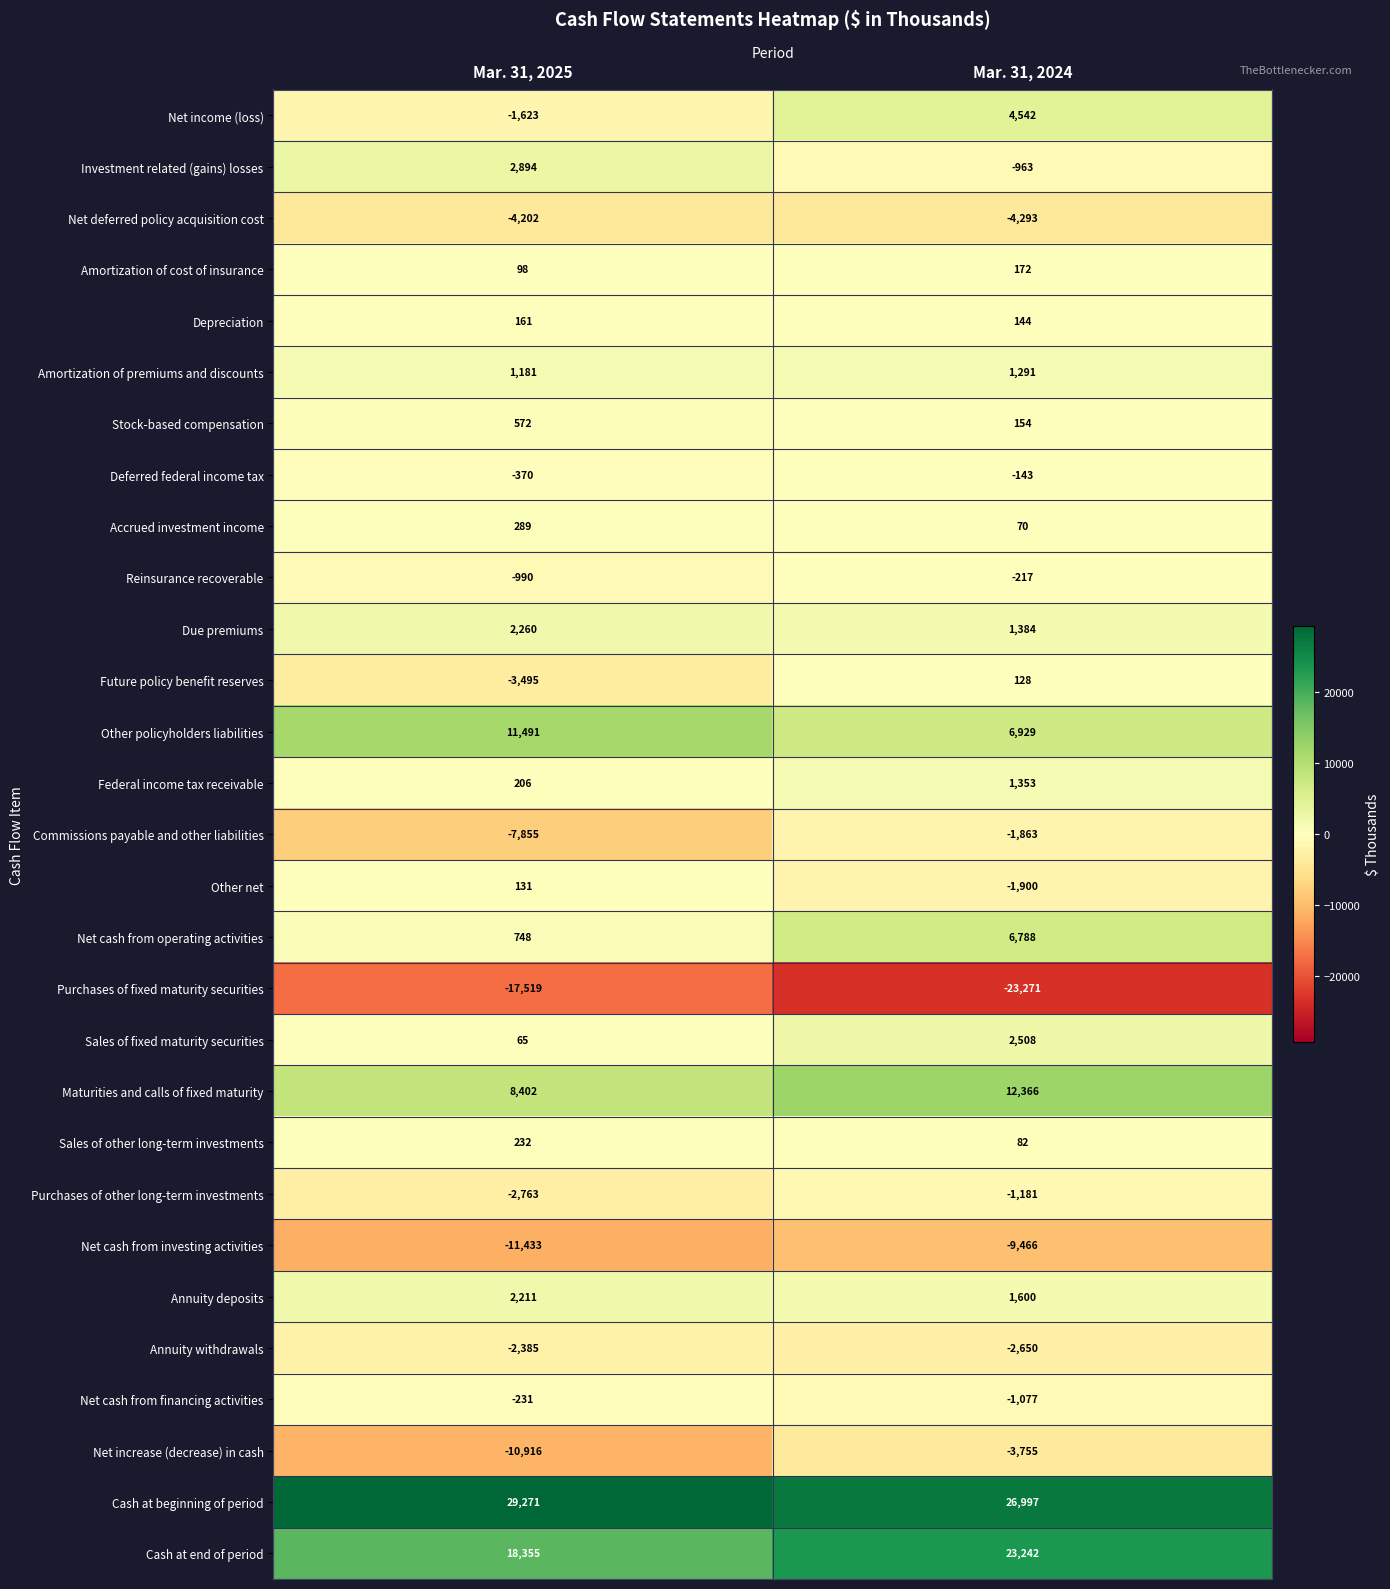

Is it true that Sales of fixed maturity securities equals 2508 at Mar. 31, 2024?

True